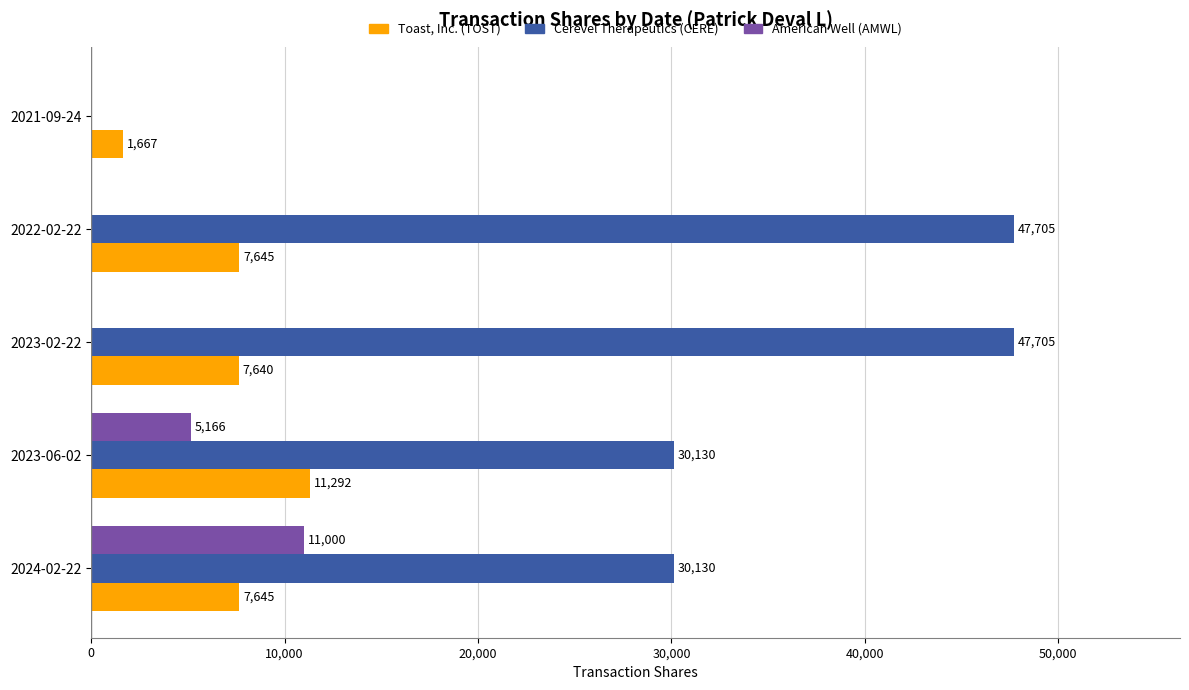

The American Well (AMWL) series shows 1778 at 2023-06-02. True or false?

False